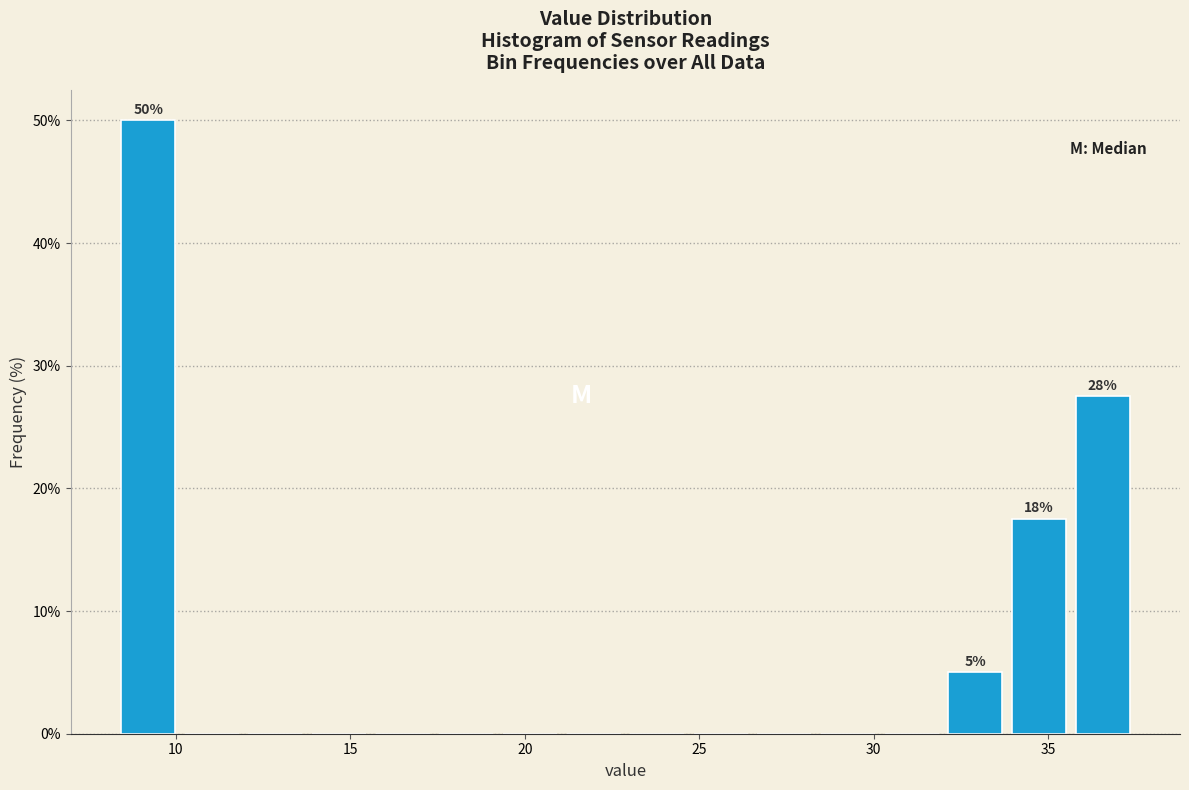

Around what value on the x-axis is the tallest bar? Give the approximate position of its centre, as read against the axis.

9.0